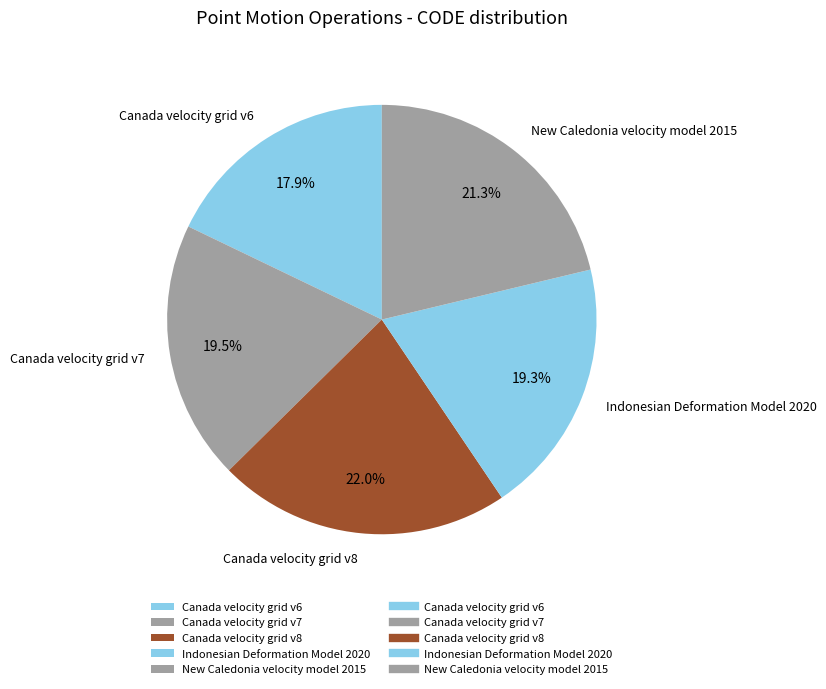

To the nearest percent, what is the combined percentage of Canada velocity grid v6 and Canada velocity grid v7?

37%